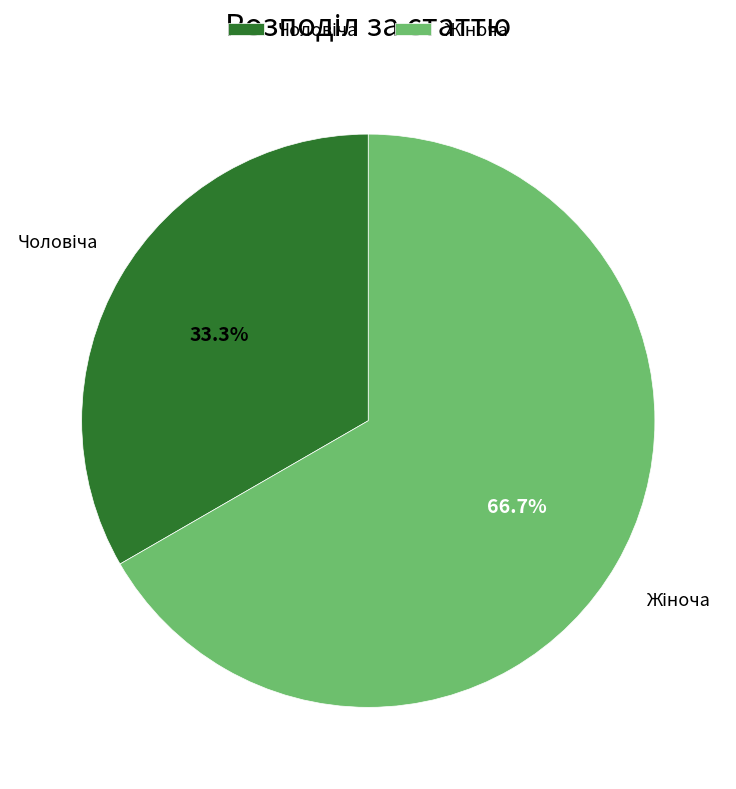

Is there any slice that represents more than half of the pie?

Yes